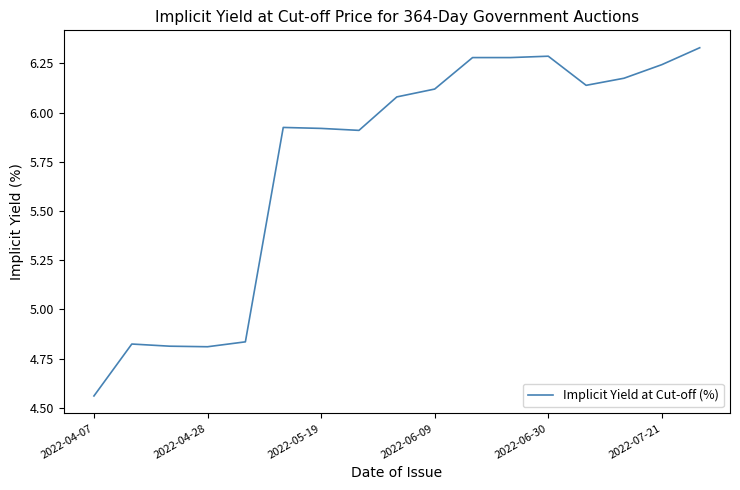

What is the difference between the maximum and minimum values?

1.8